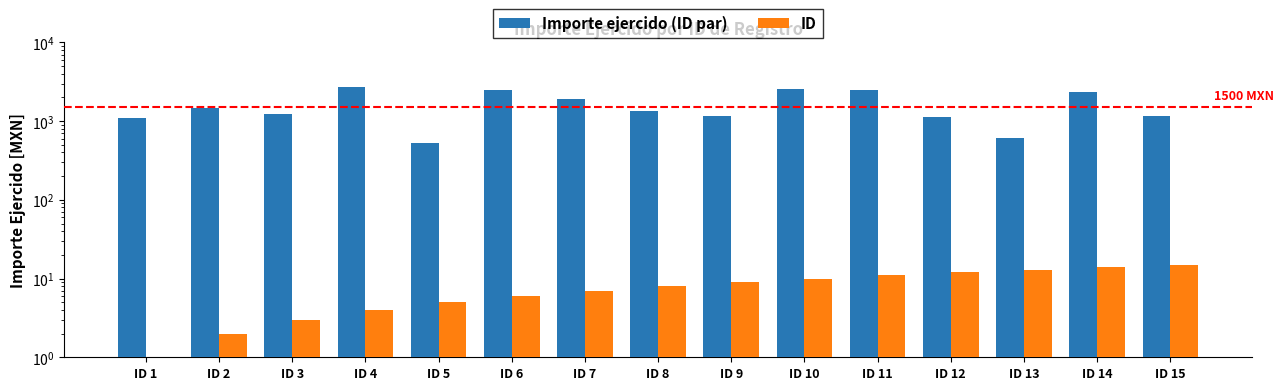

Between ID 3 and ID 15, which series saw the biggest shift?

Importe ejercido (ID par)